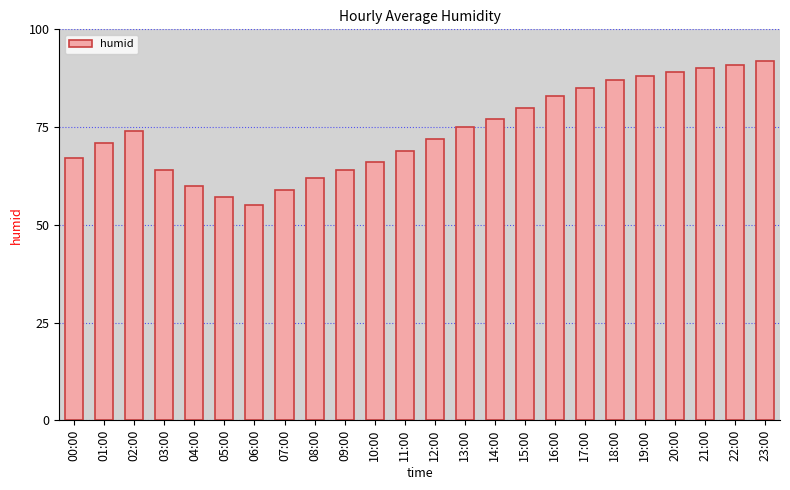

What is the smallest value displayed?

55